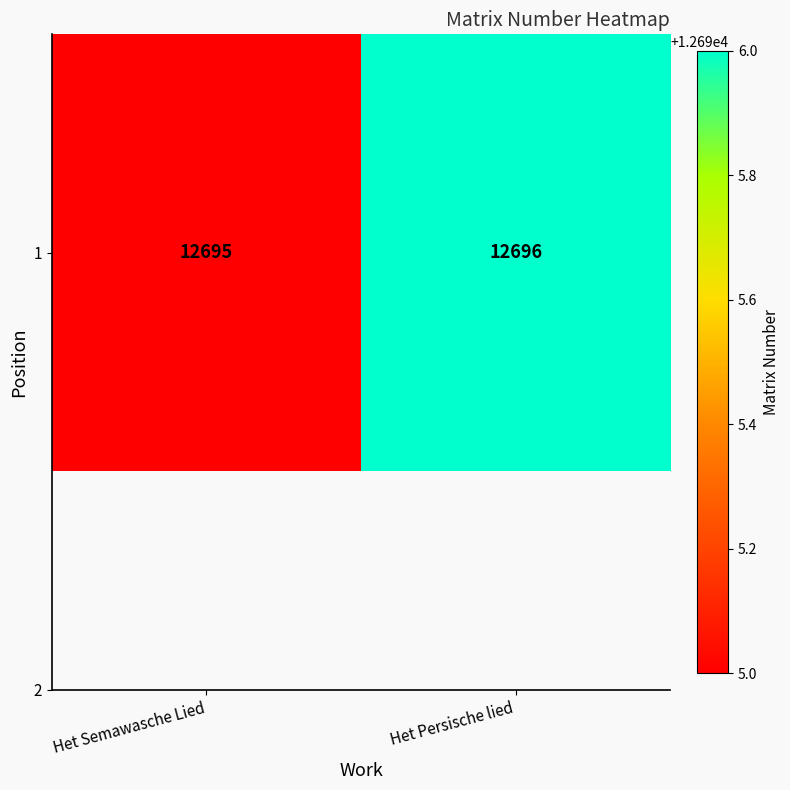

Reading left to right, what are all the values shown in this chart?

12695	12696